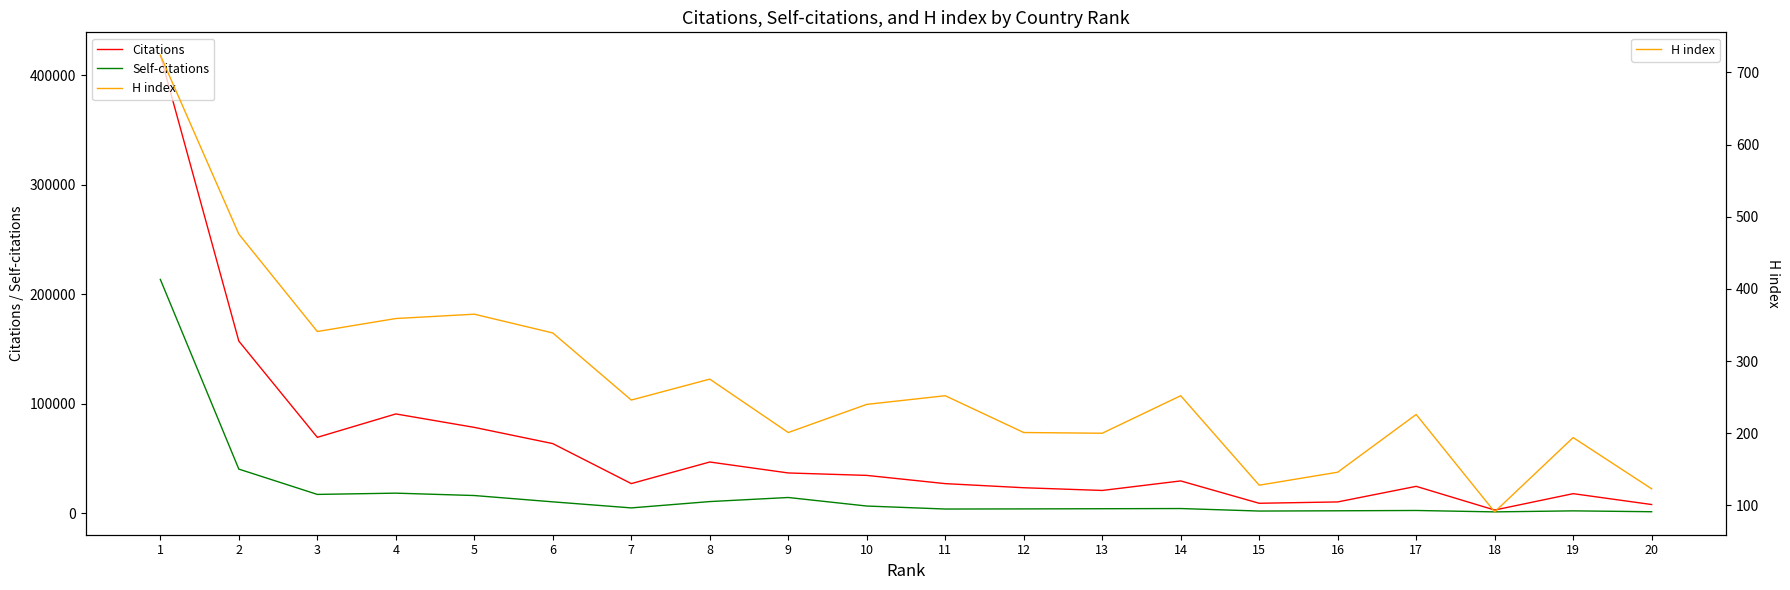

Reading left to right, extract all data points from this chart.

Citations: 418409	157219	69305	90692	78405	63587	27054	46774	36769	34547	27024	23272	20790	29498	9082	10304	24547	2900	17864	7927
Self-citations: 213555	40294	17175	18327	16156	10385	4850	10633	14358	6558	3822	3935	4103	4273	1980	2219	2499	1213	2147	1355
H index: 724	476	341	359	365	339	246	275	201	240	252	201	200	252	128	146	226	91	194	123